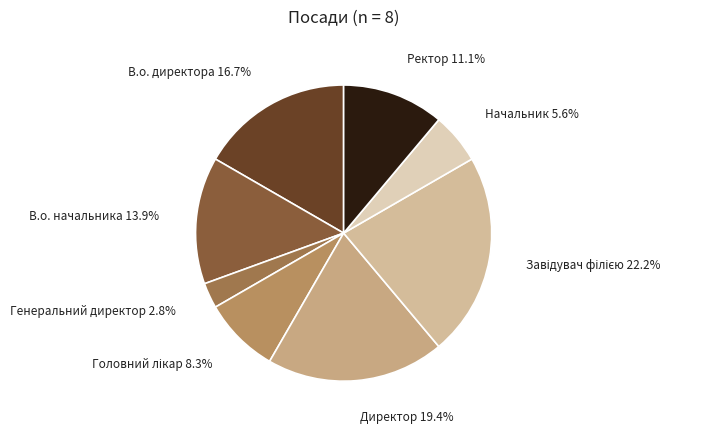

How many segments does this pie chart have?

8